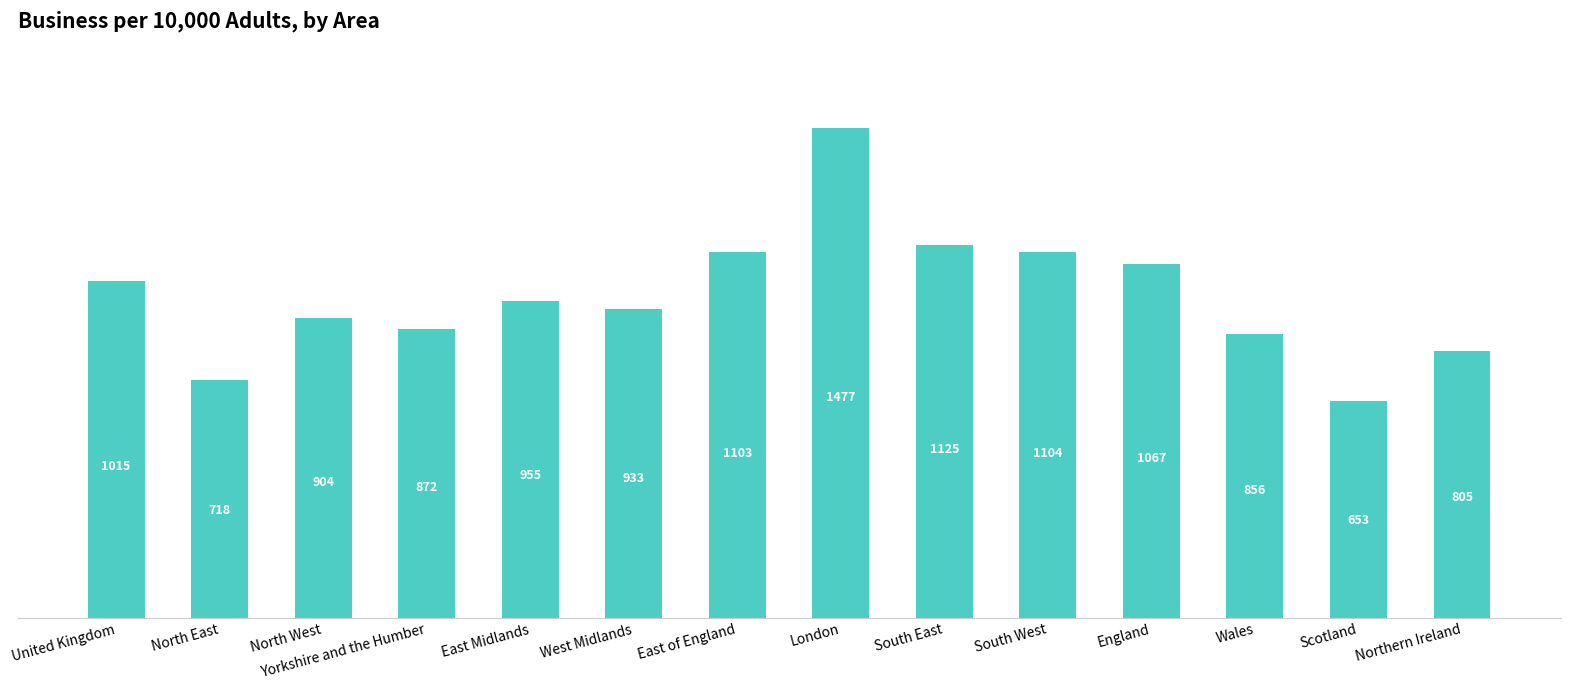

The value at England is 708. True or false?

False